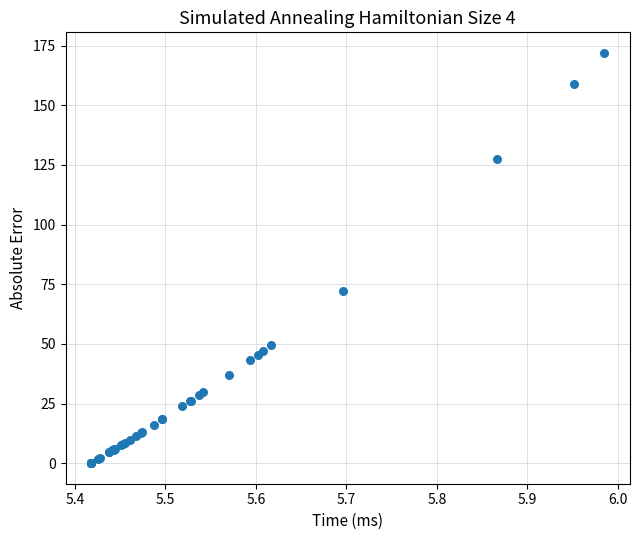

What Y value in the scatter plot is closest to 85?

72.2